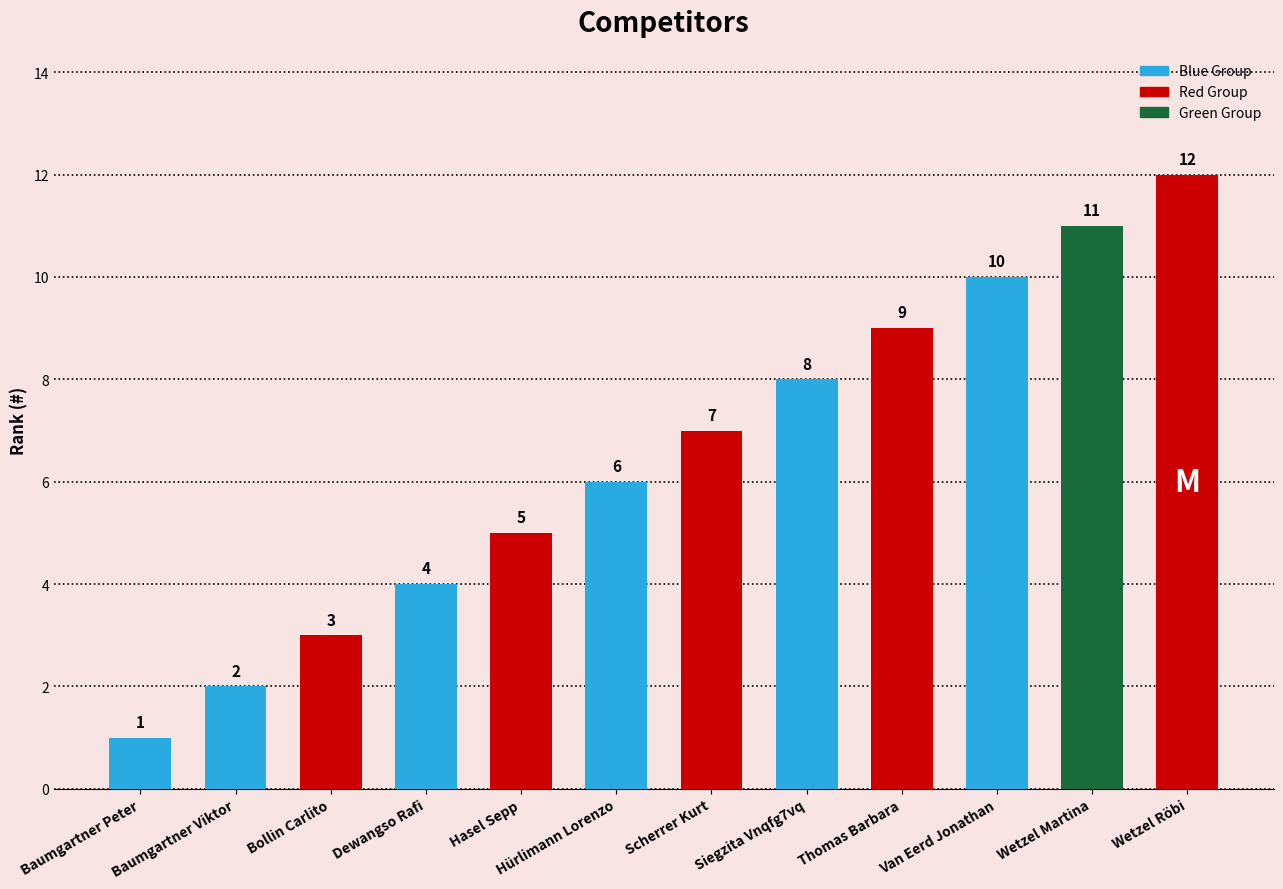

Reading right to left, what are all the values shown in this chart?

12	11	10	9	8	7	6	5	4	3	2	1